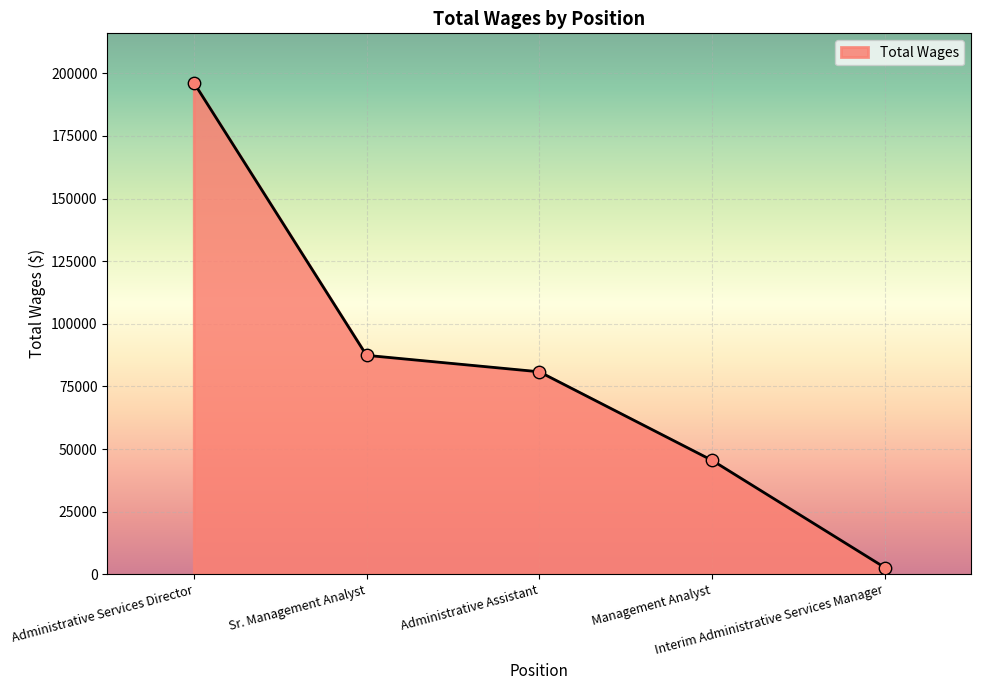

Between Sr. Management Analyst and Administrative Assistant, which is larger?

Sr. Management Analyst